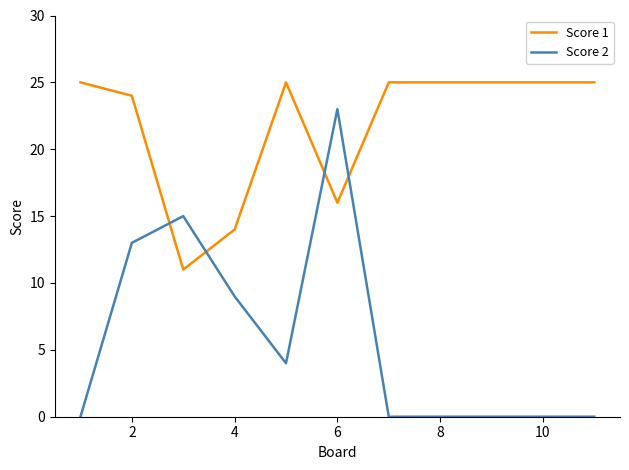

At how many categories does at least one series exceed 20?

9